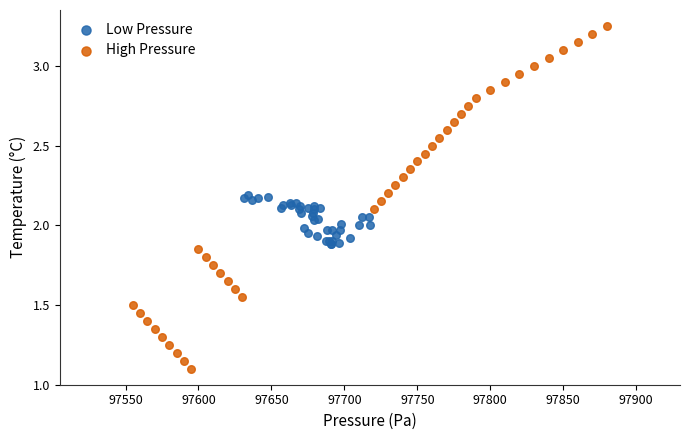

Which series contains the highest Y value?

High Pressure